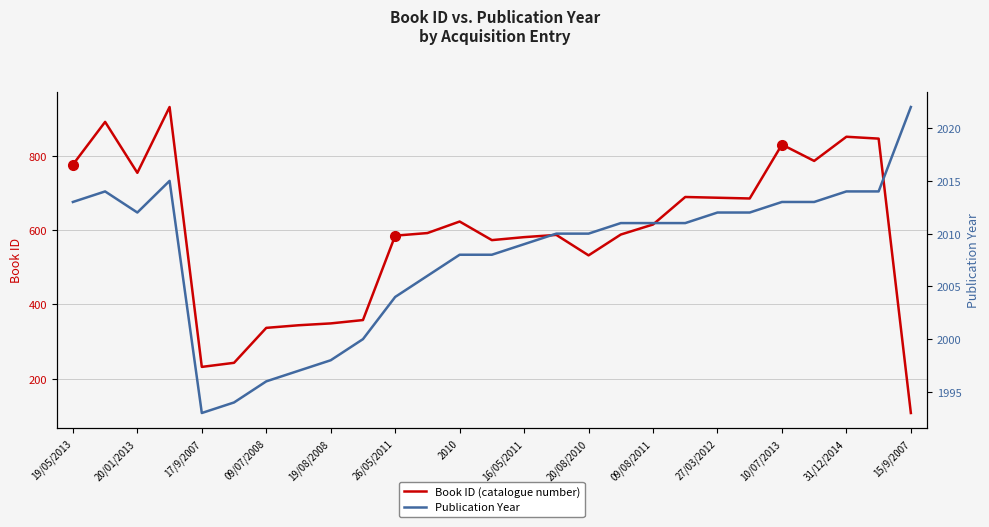

At which label is Book ID (catalogue number) closest to 519?

20/08/2010